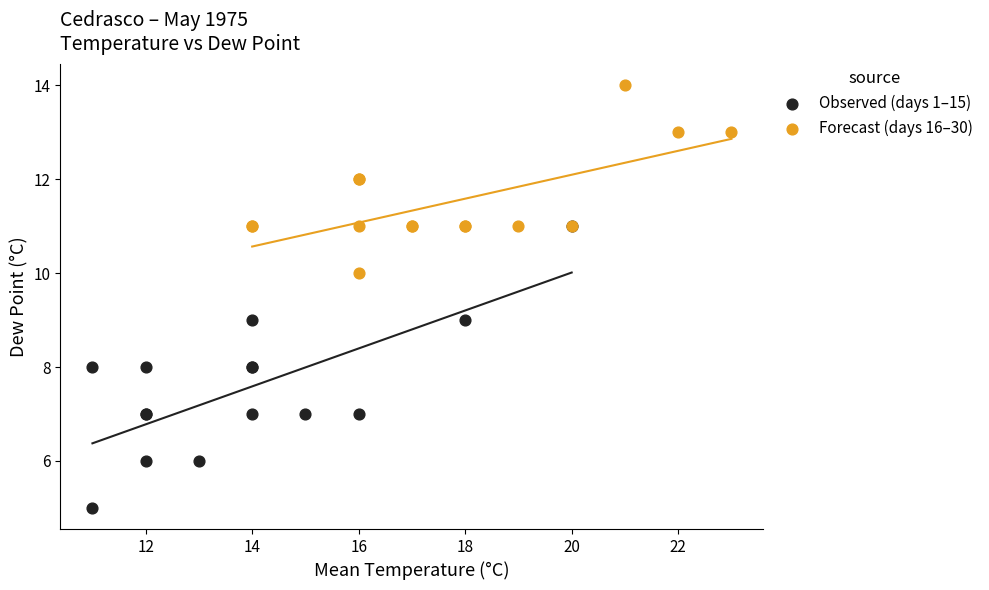

What are all the series names shown in the legend?

Observed (days 1–15), Forecast (days 16–30)